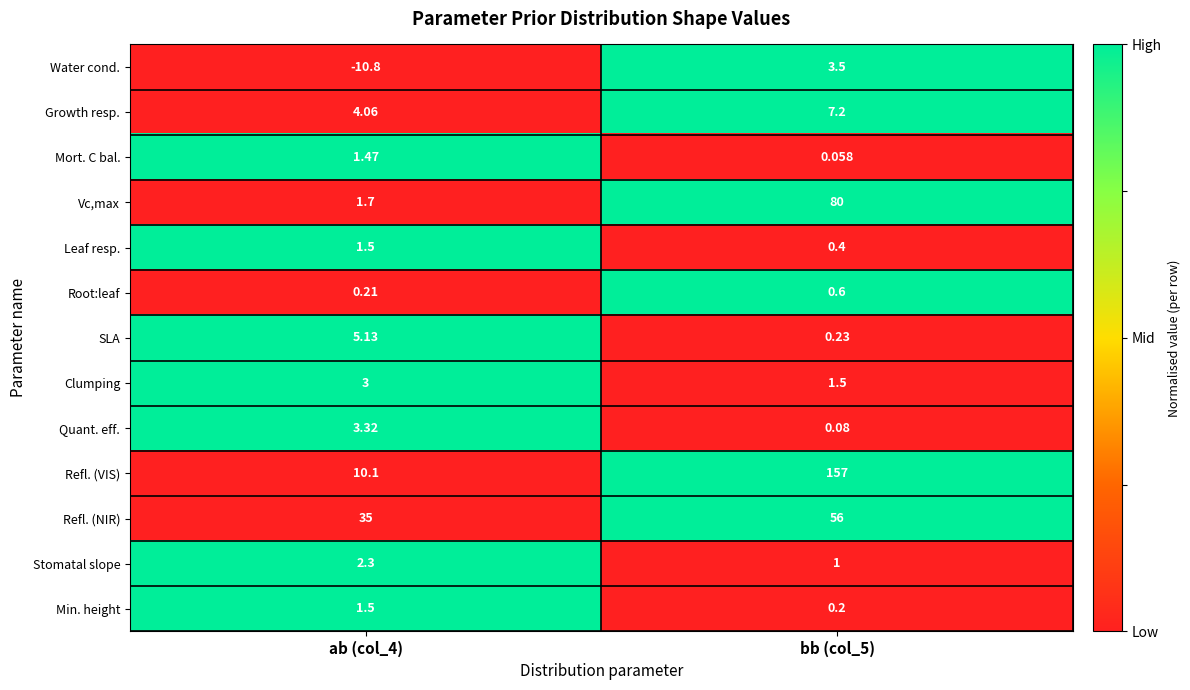

Which series has the widest spread of values?

Refl. (VIS)